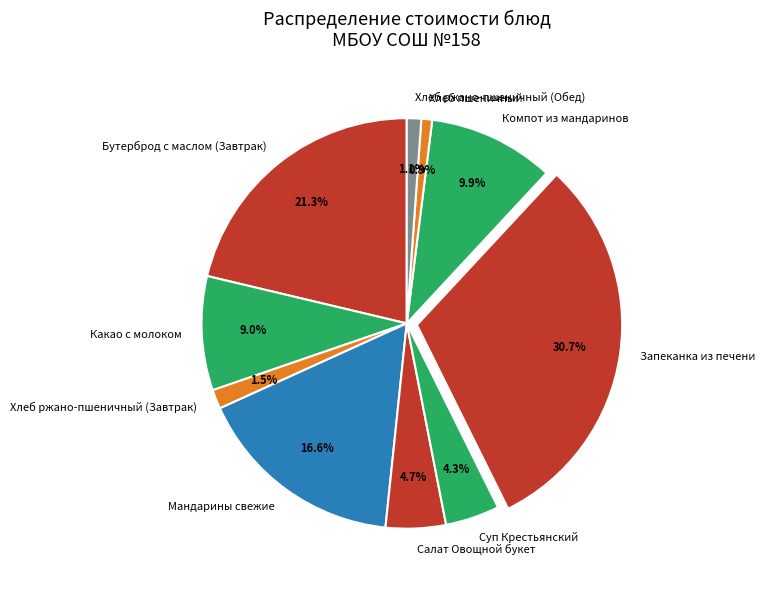

Is there any slice that represents more than half of the pie?

No